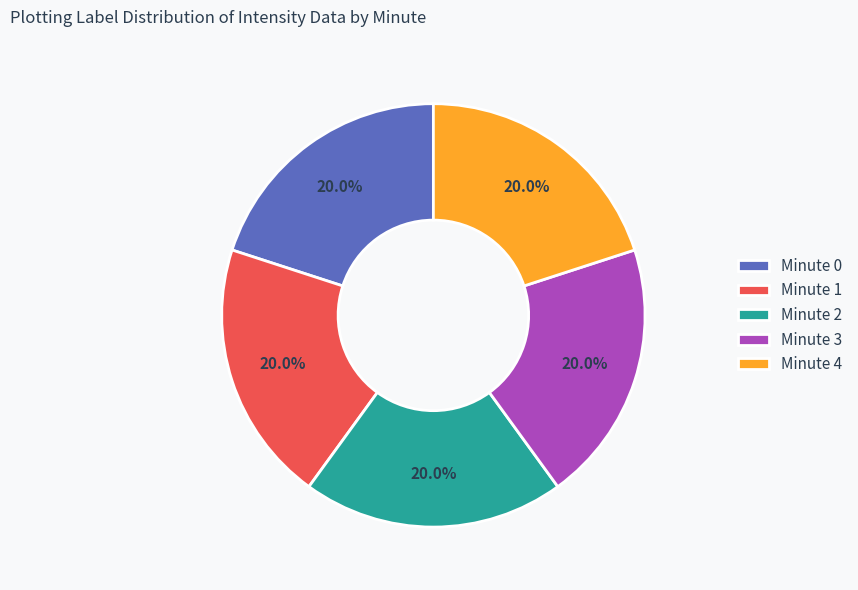

How many segments does this pie chart have?

5